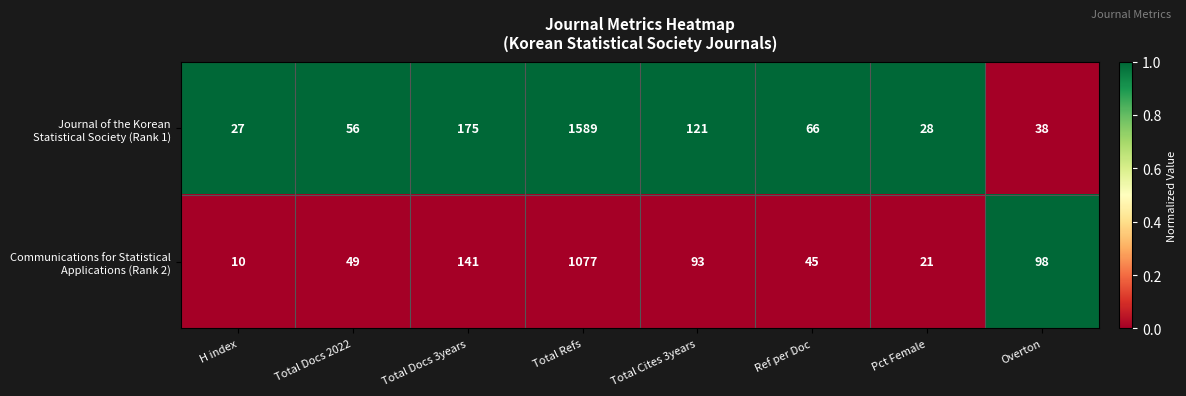

What is the smallest value displayed?

10